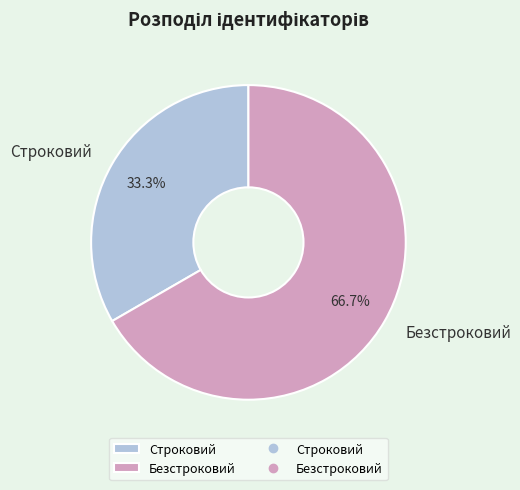

To the nearest percent, what portion does Безстроковий represent?

67%